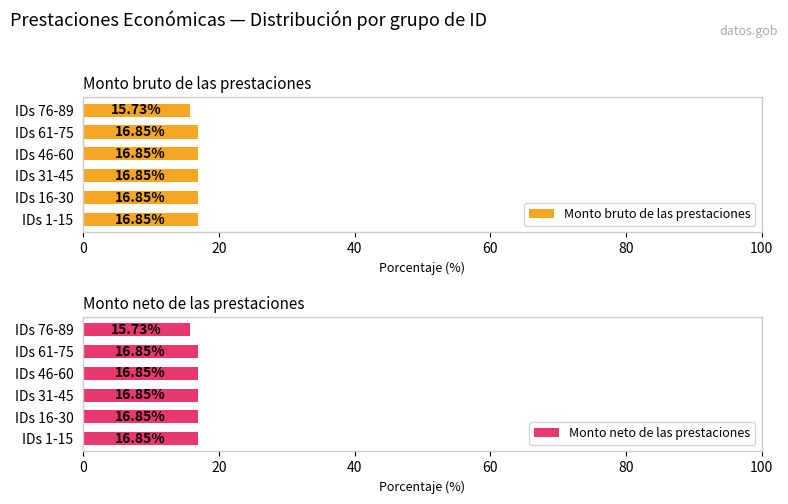

Rank the series at 40 from lowest to highest value.

Monto bruto de las prestaciones, Monto neto de las prestaciones